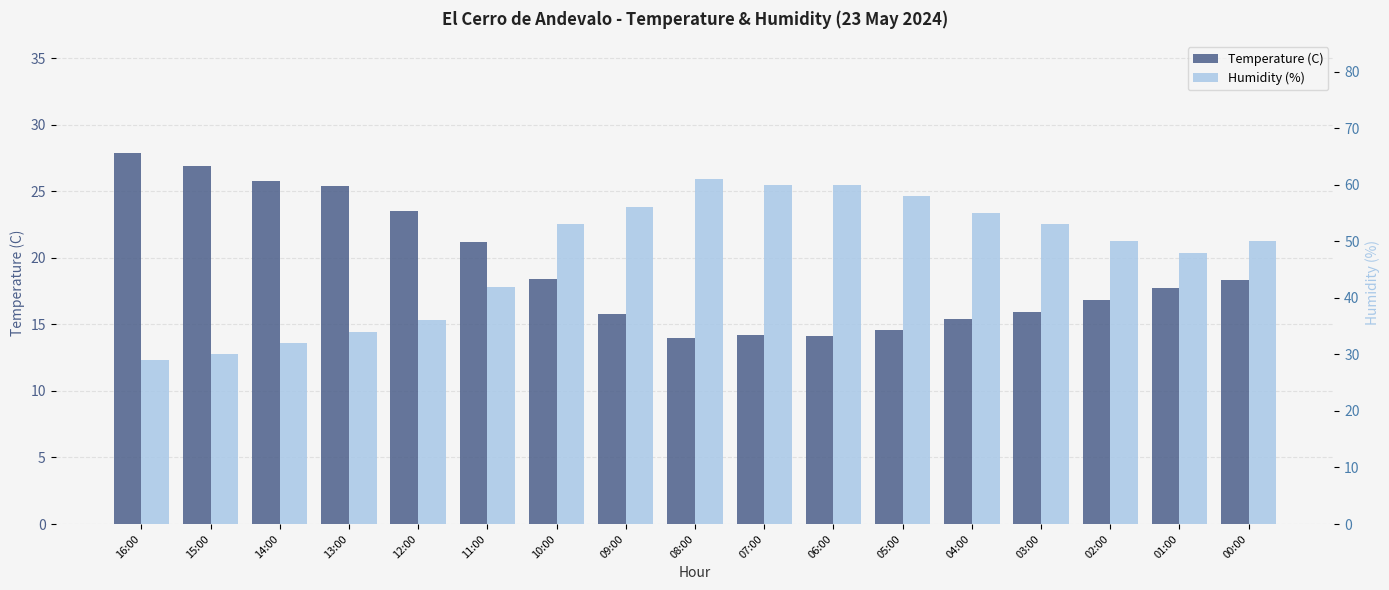

What is the approximate value of Temperature (C) at 13:00?

25.4